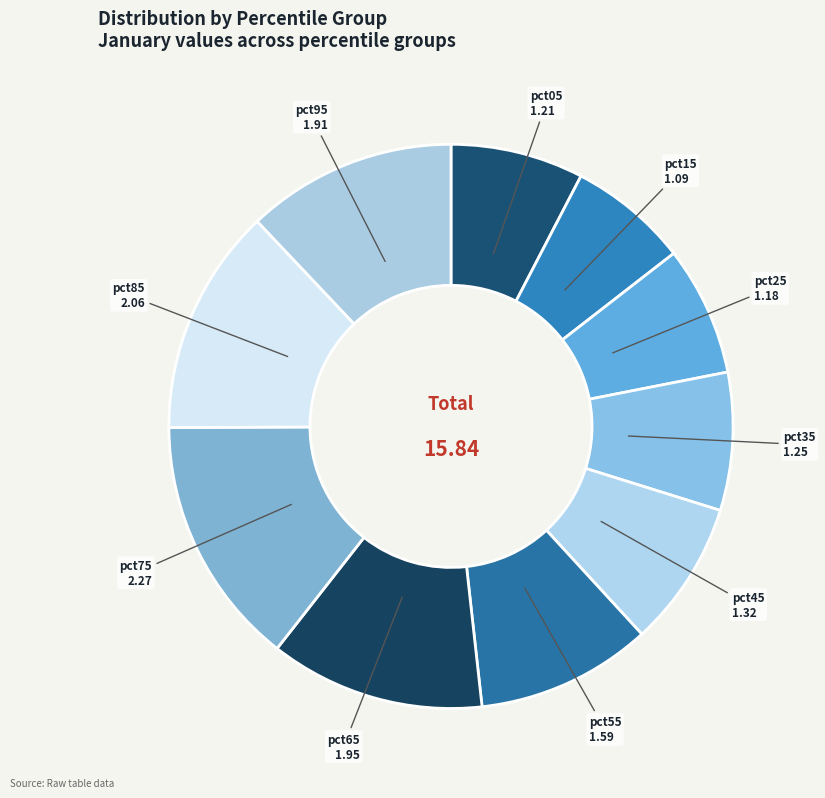

Count the number of slices in the pie.

10